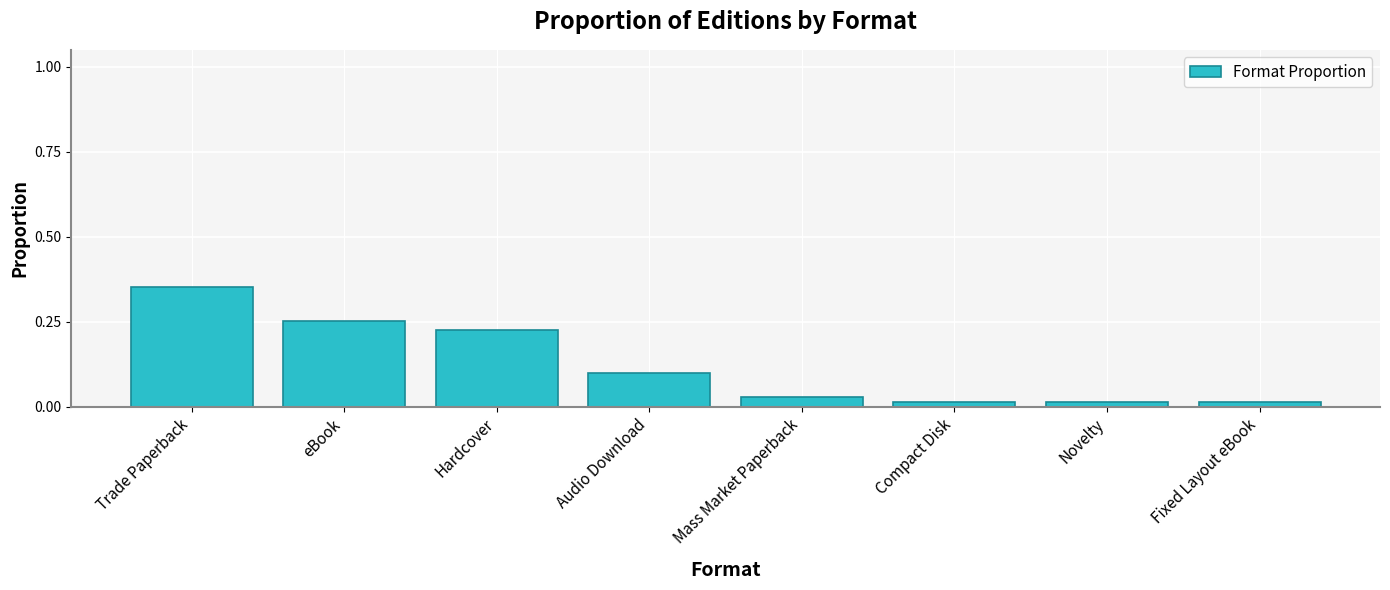

How many distinct data groups are displayed?

1